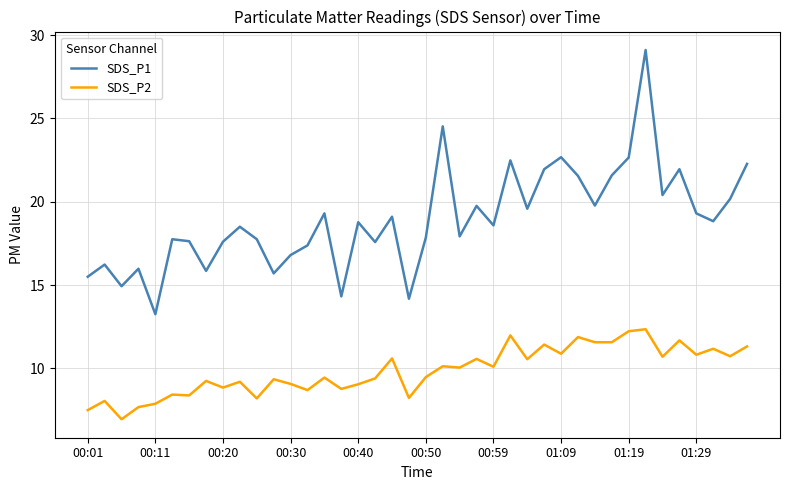

What is the greatest value displayed?

29.1